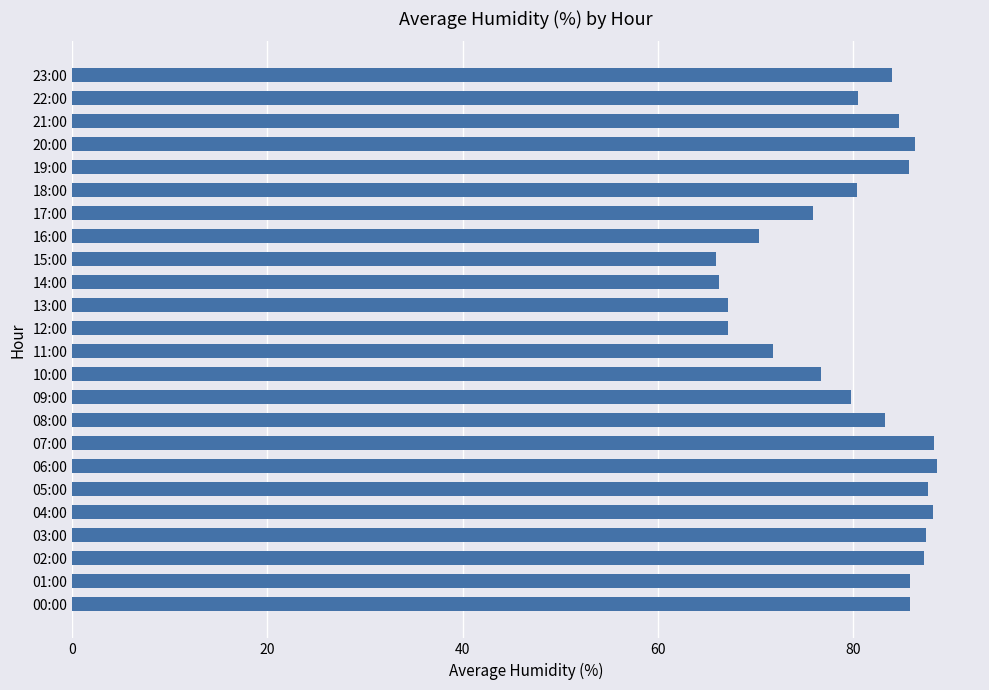

Is it true that the value at 04:00 is 88.2?

True